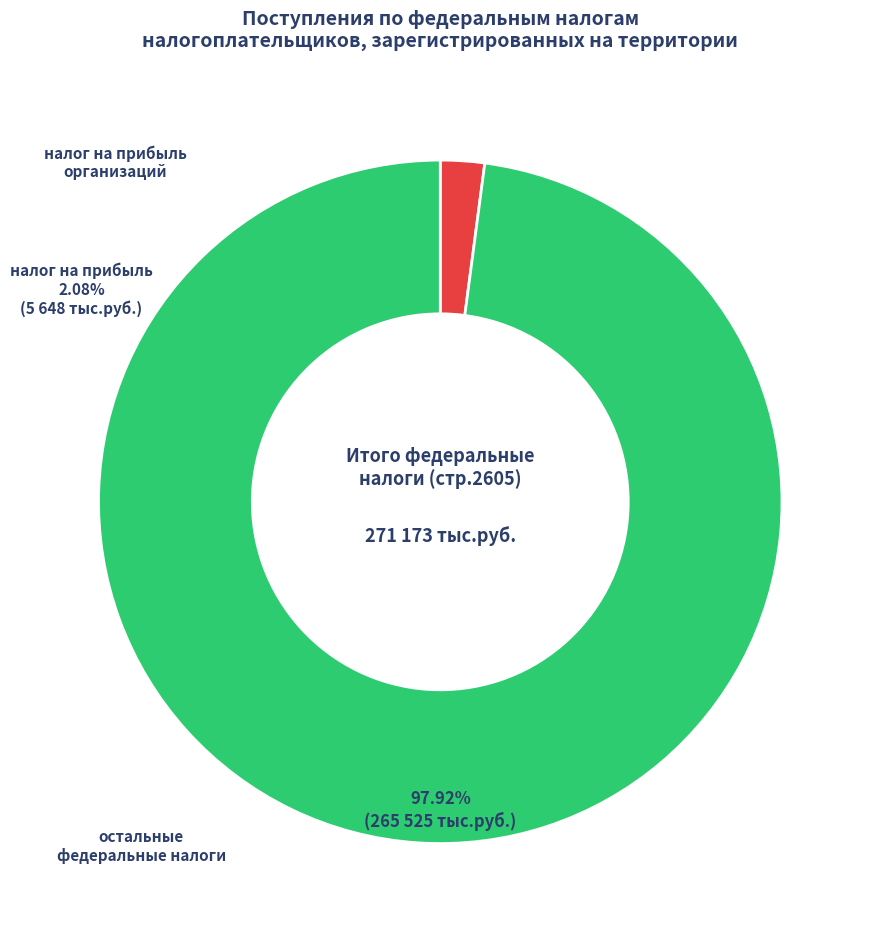

Is there any slice that represents more than half of the pie?

Yes